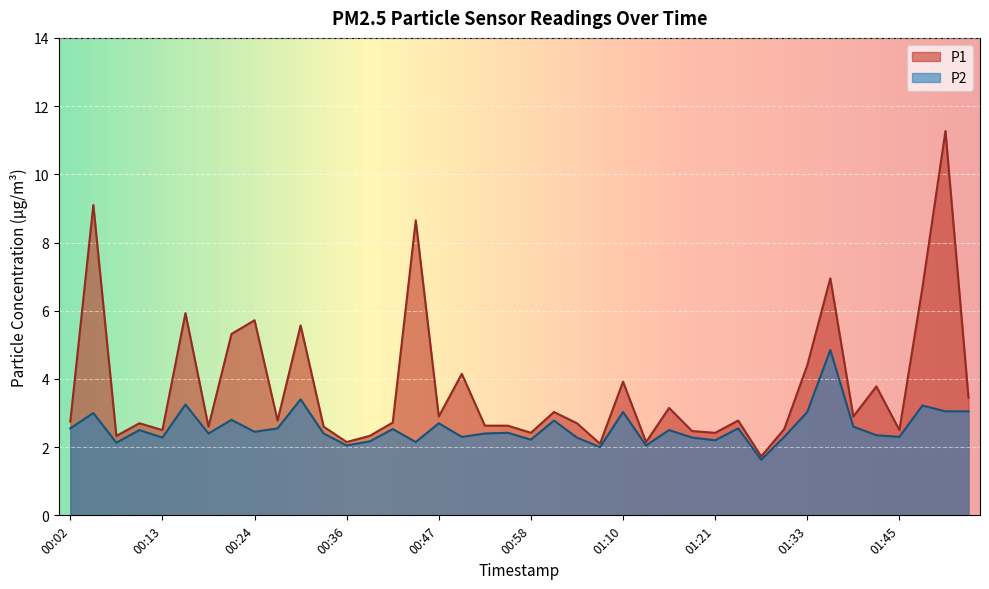

Rank the categories by P2 value from lowest to highest.

01:28, 01:07, 00:36, 01:12, 00:07, 00:44, 00:38, 01:21, 00:58, 00:13, 01:04, 01:18, 00:50, 01:30, 01:45, 01:42, 00:19, 00:33, 00:53, 00:55, 00:24, 00:10, 01:16, 00:41, 00:02, 00:27, 01:25, 01:39, 00:47, 01:01, 00:22, 00:05, 01:10, 01:33, 01:50, 01:53, 01:48, 00:16, 00:30, 01:36